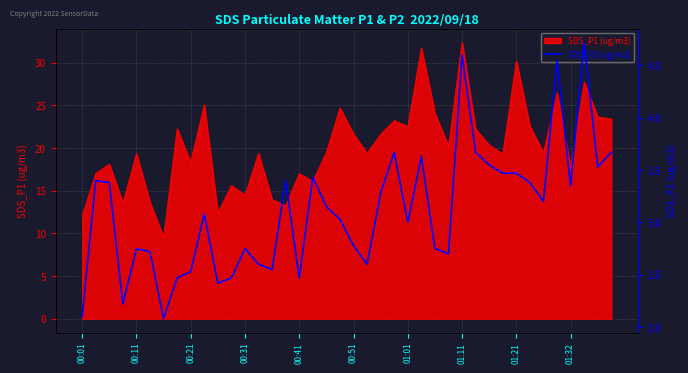

The SDS_P1 (ug/m3) series shows 22.5 at 01:01. True or false?

True